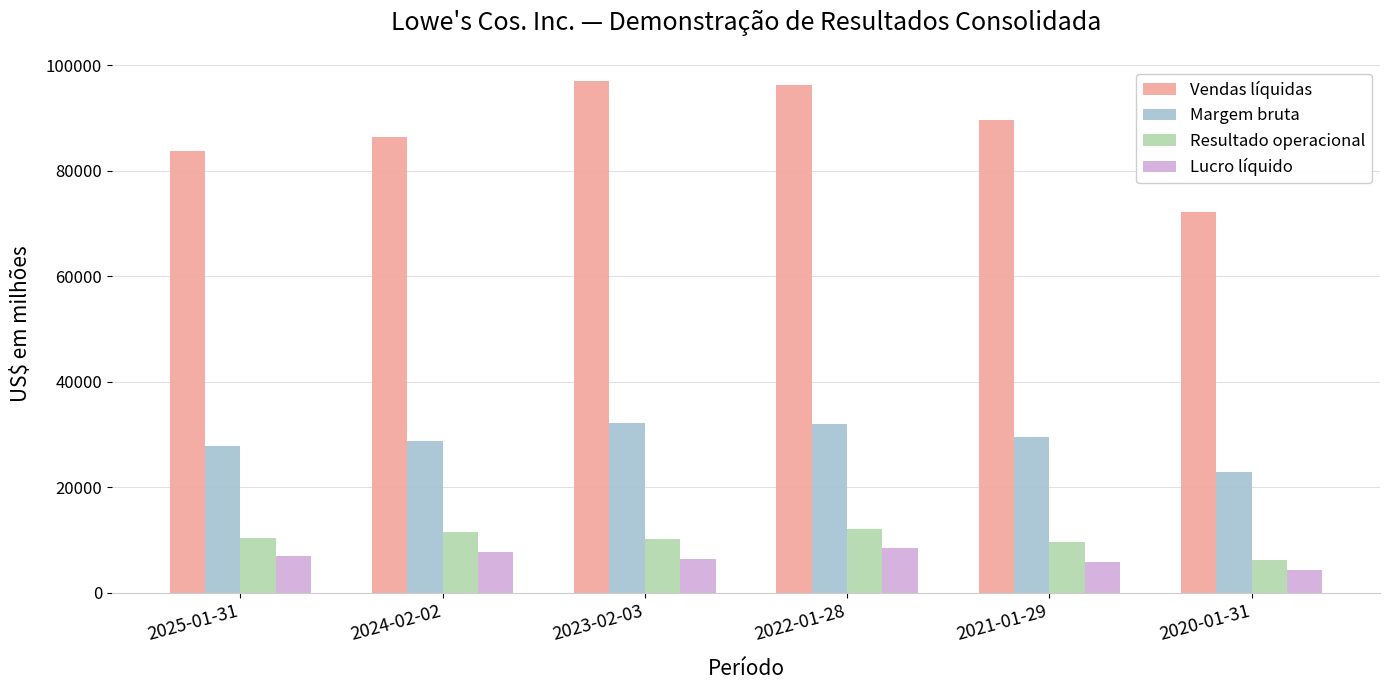

Does the chart contain any negative values?

No